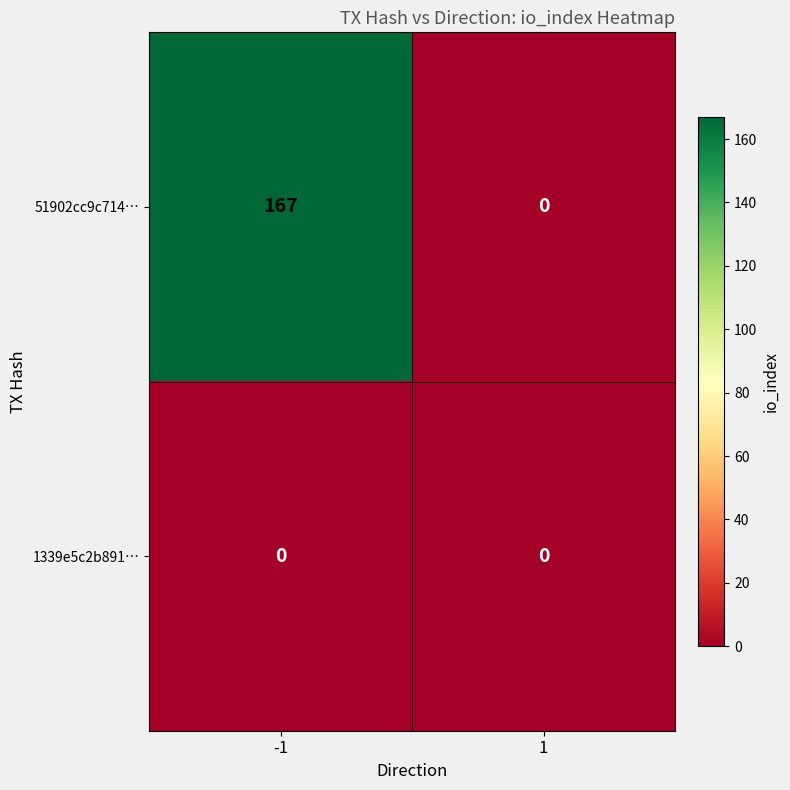

Reading right to left, what are all the values shown in this chart?

51902cc9c714…: 0	167
1339e5c2b891…: 0	0